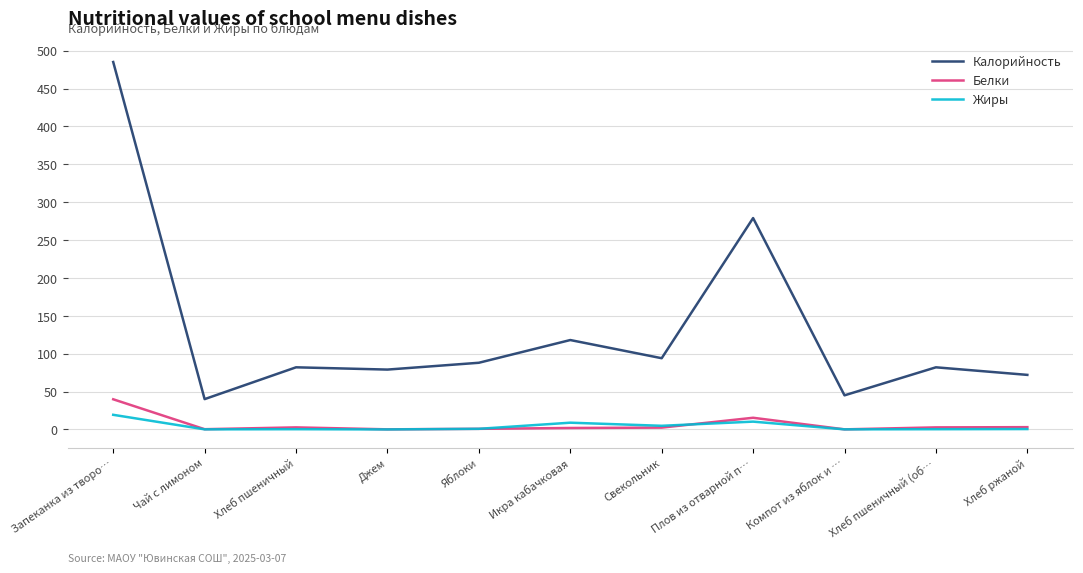

What is the average value of the Калорийность series?

133.1